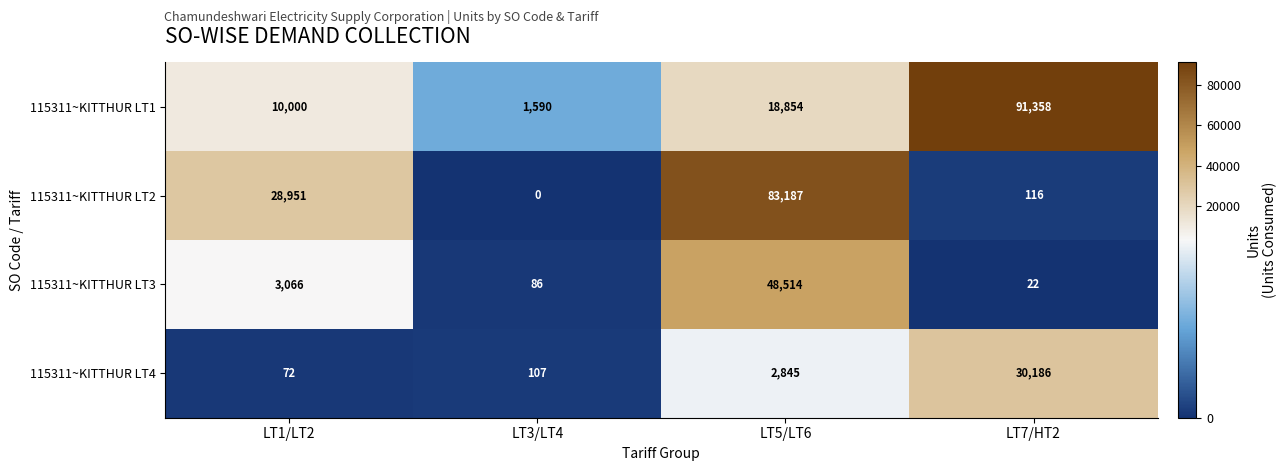

What is the sum of all 115311~KITTHUR LT4 values?

33210